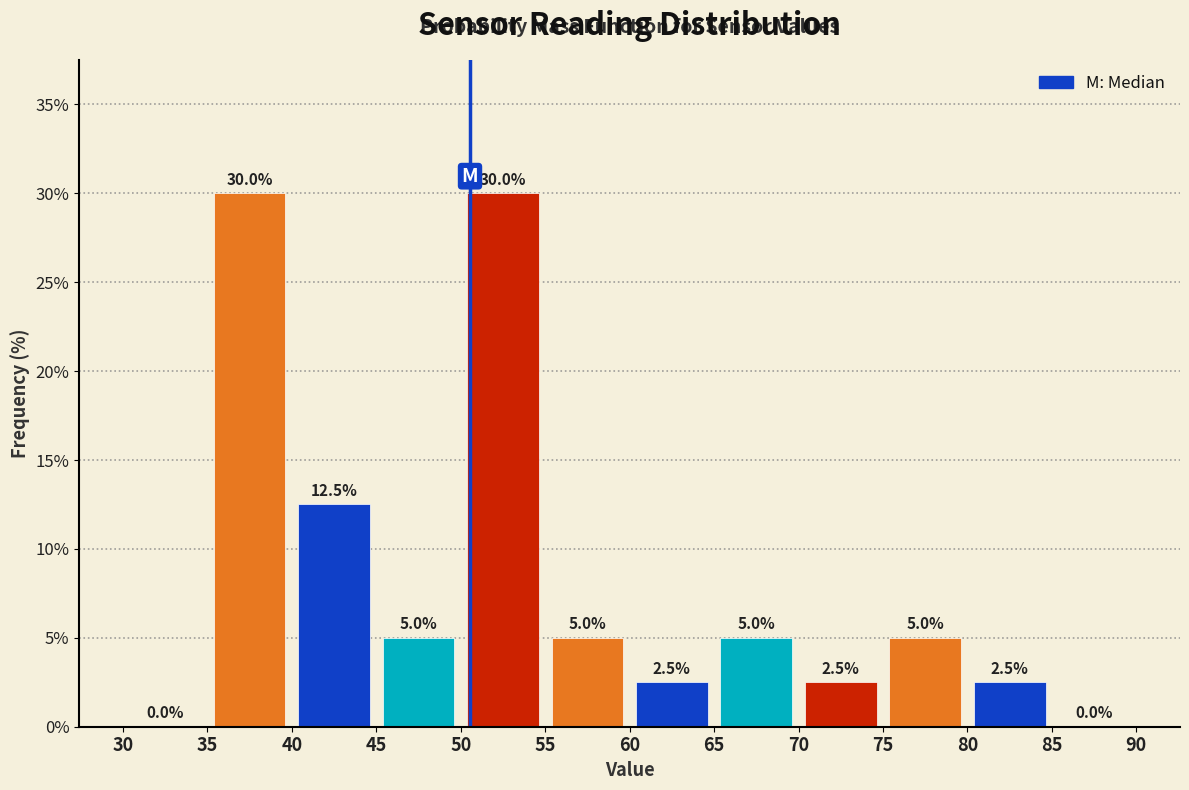

Reading left to right, list every bar in this chart as the range it spans on the x-axis followed by its height.

30 to 35: 0.0
35 to 40: 30.0
40 to 45: 12.5
45 to 50: 5.0
50 to 55: 30.0
55 to 60: 5.0
60 to 65: 2.5
65 to 70: 5.0
70 to 75: 2.5
75 to 80: 5.0
80 to 85: 2.5
85 to 90: 0.0